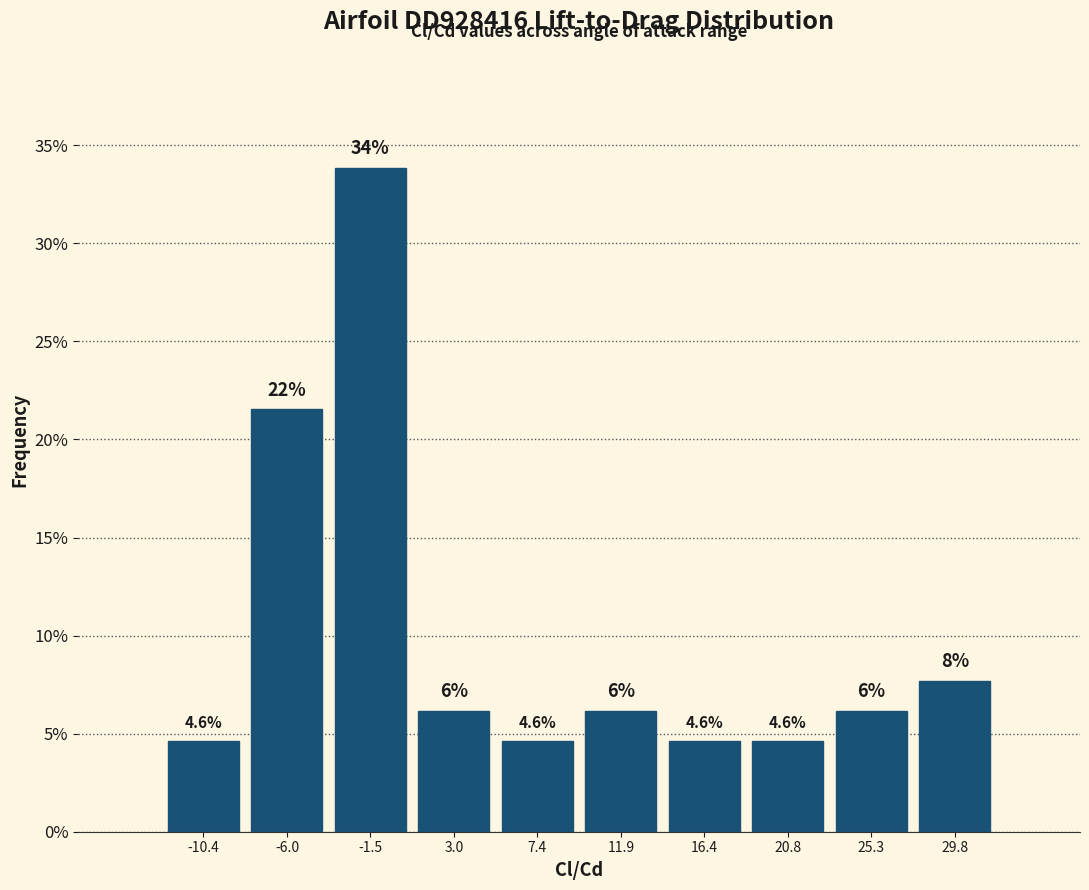

Over which range of the x-axis is the bar tallest?

-3.5 to 0.5